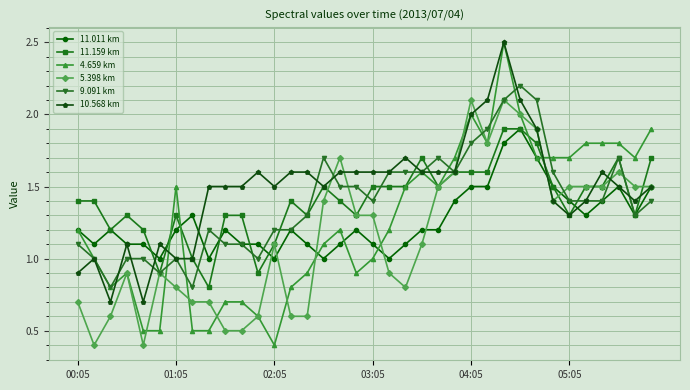

What is the maximum value shown in the chart?

2.5